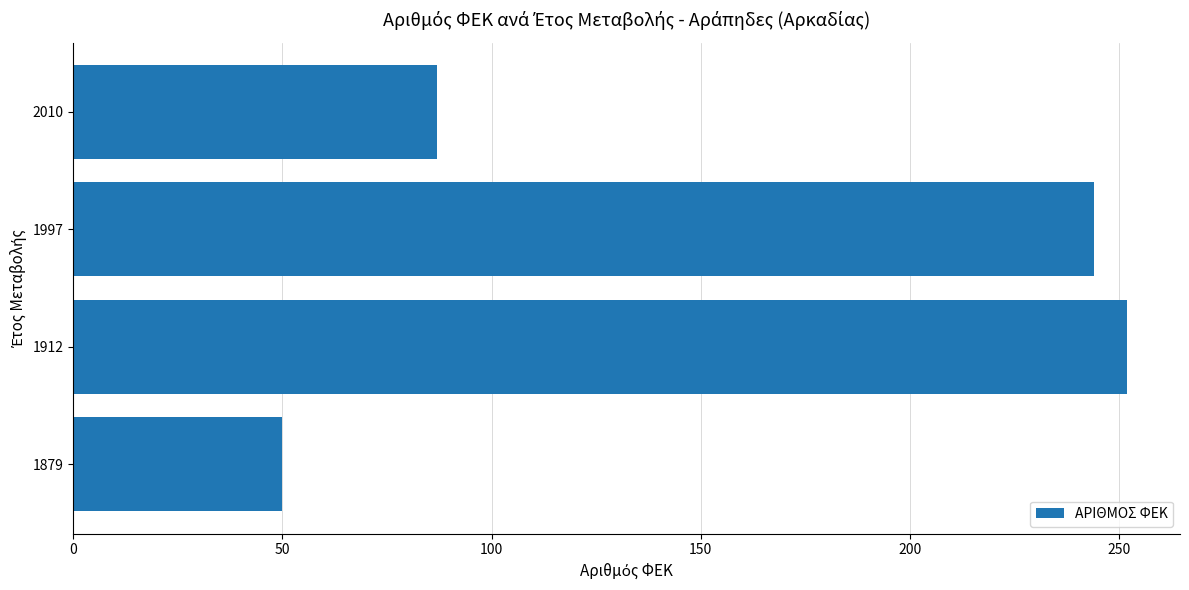

Which category has the highest value across all series?

1912